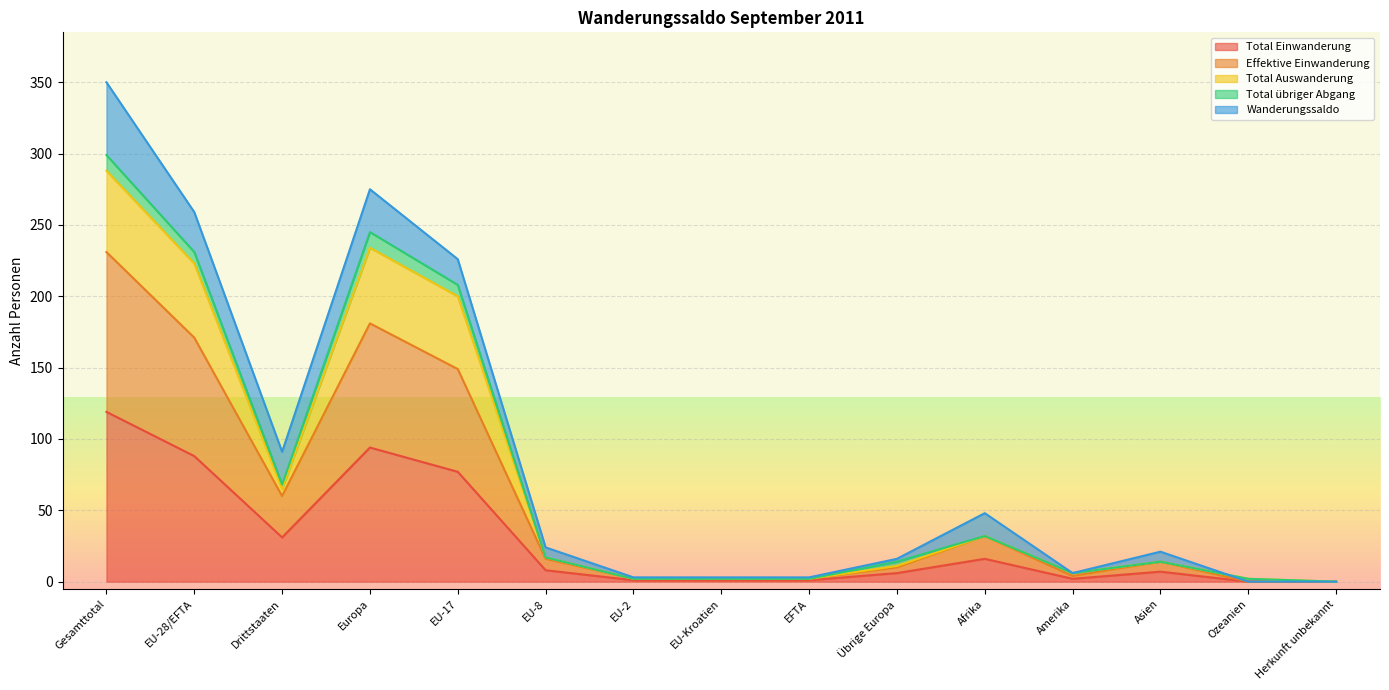

What is the average value of the Total Einwanderung series?

30